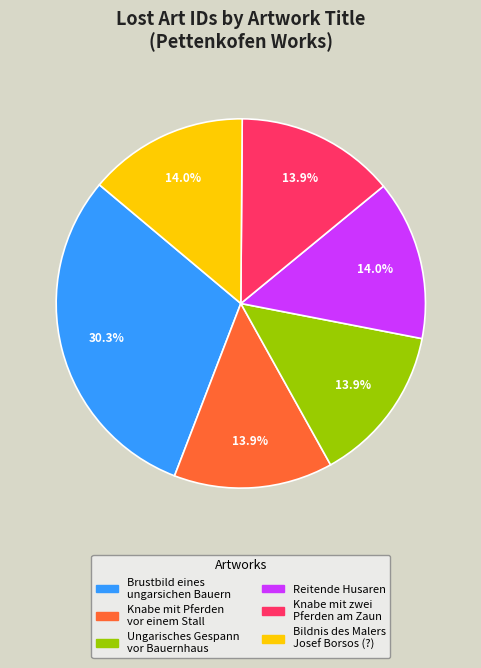

Is there any slice that represents more than half of the pie?

No